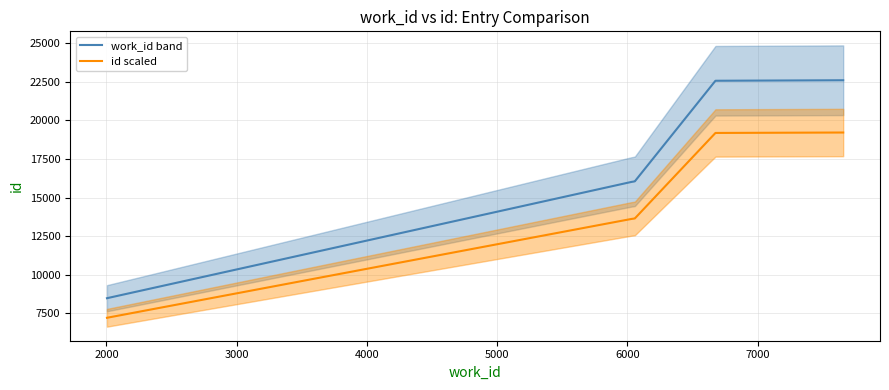

What is the highest value of the work_id band series?

22610.0